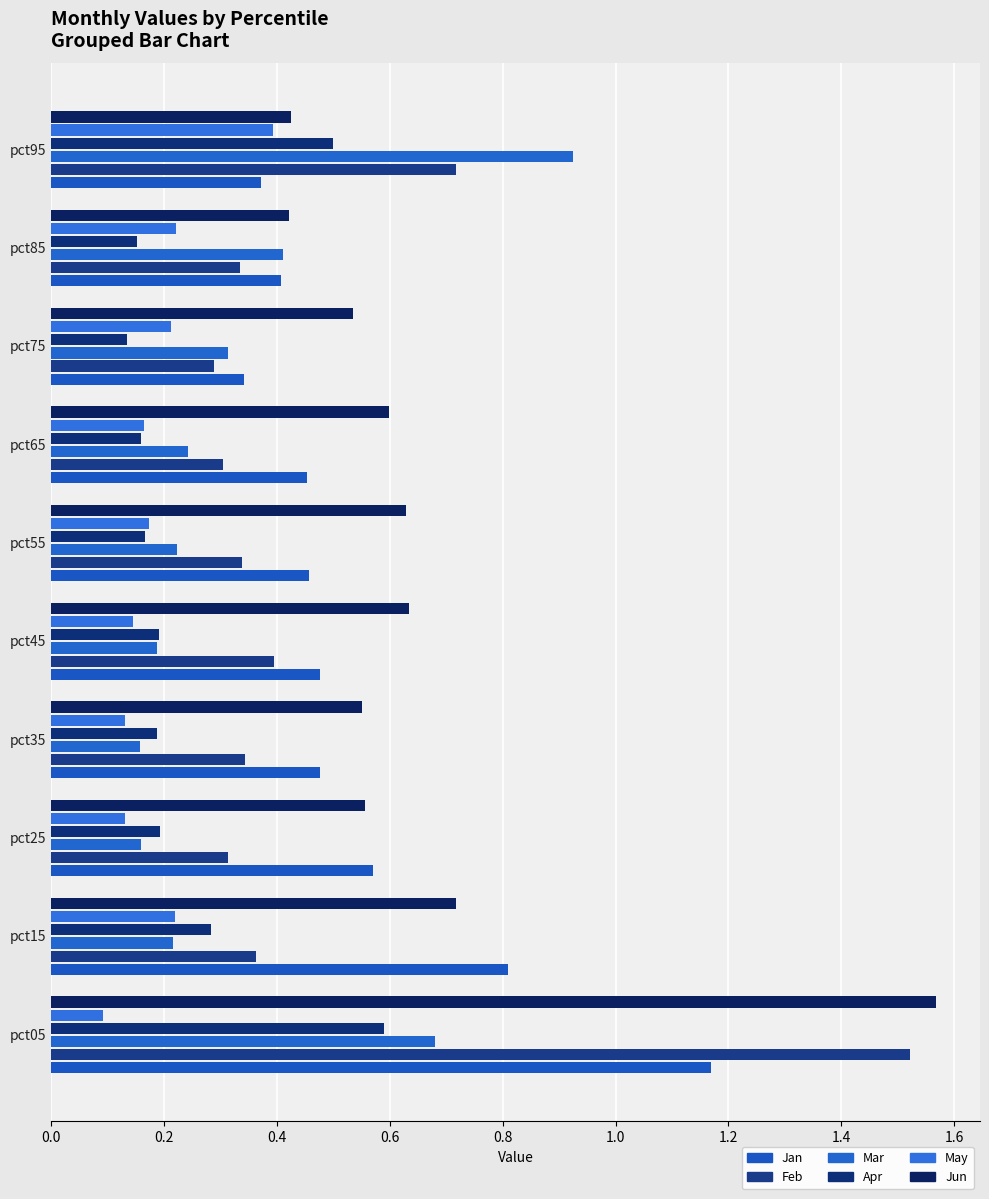

How many series are shown in this chart?

6